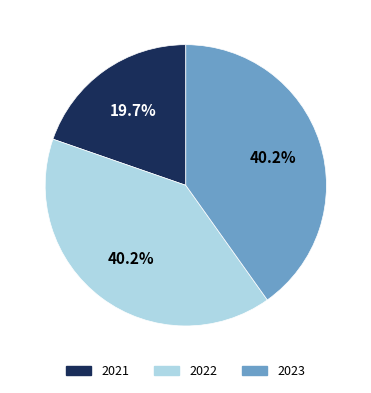

What percentage do 2022 and 2023 together represent?

80.3%